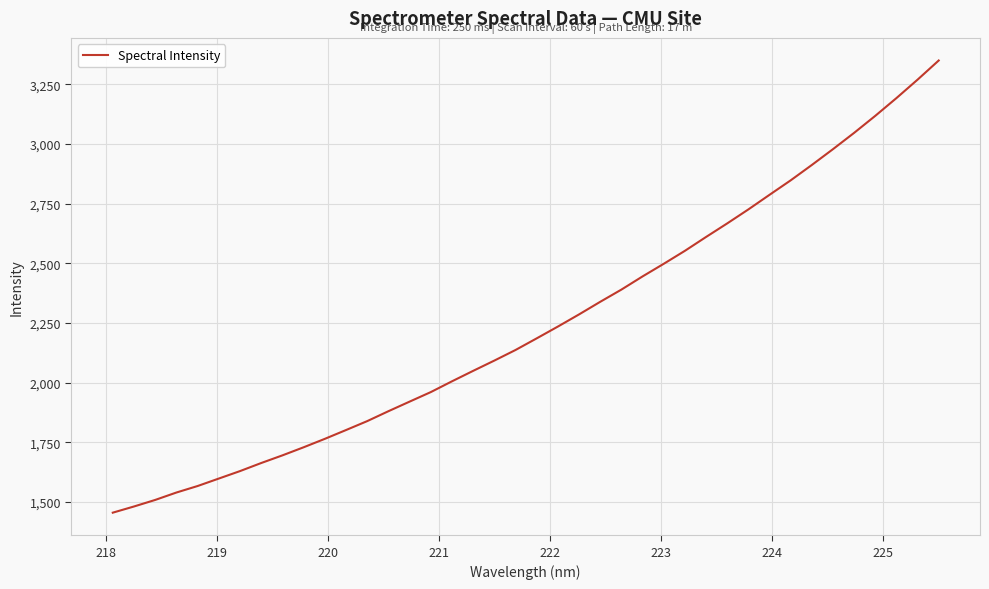

What is the difference between the maximum and minimum values?

1895.1